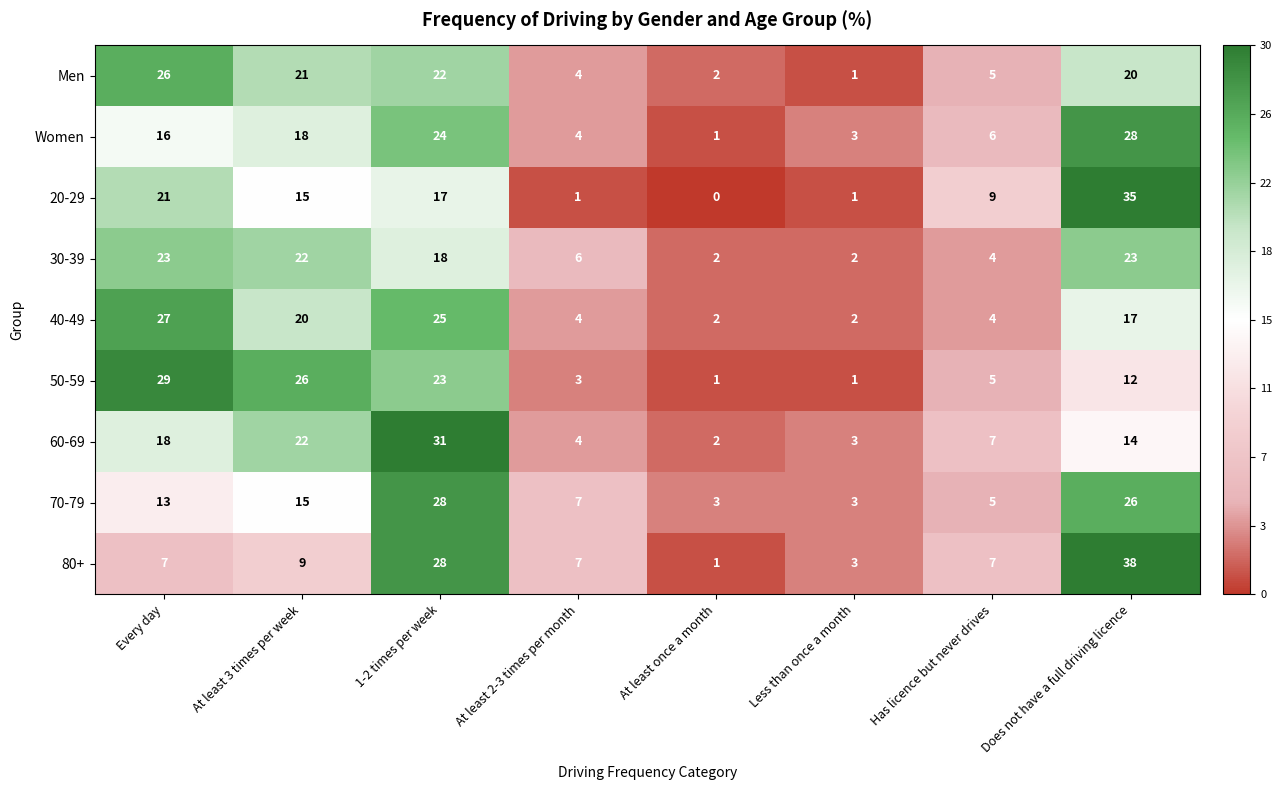

Is it true that Women equals 3 at Less than once a month?

True